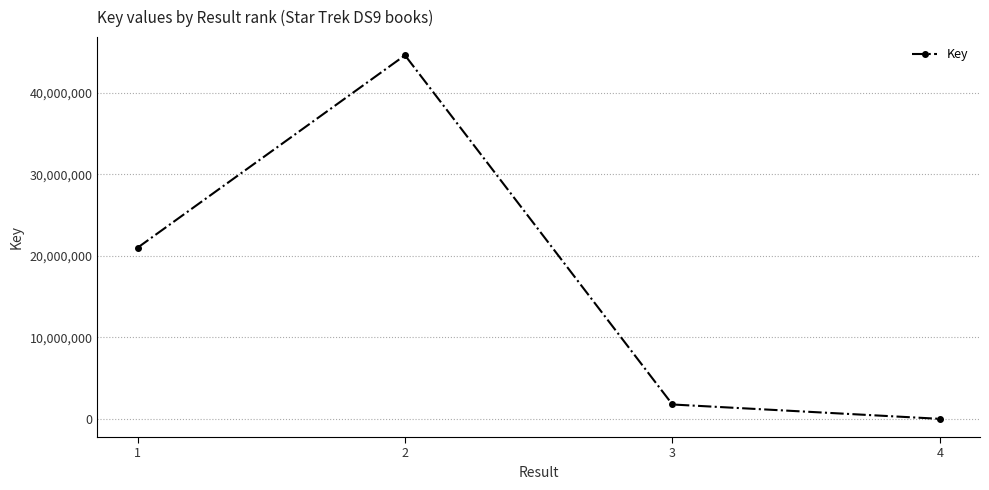

List the labels in order of value, smallest first.

4, 3, 1, 2